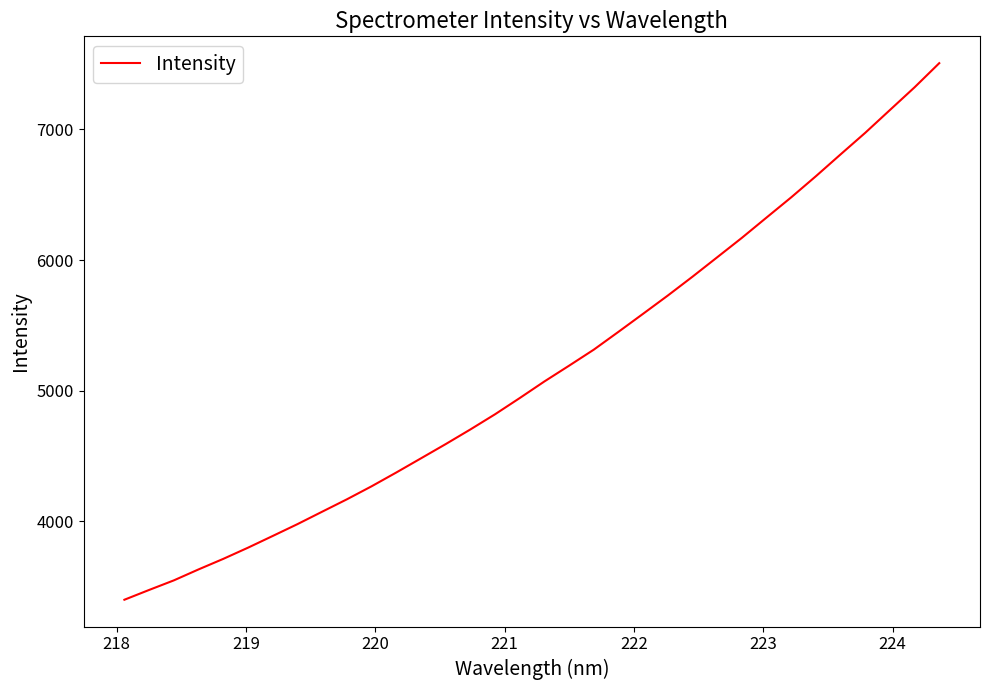

What is the smallest value displayed?

3400.7